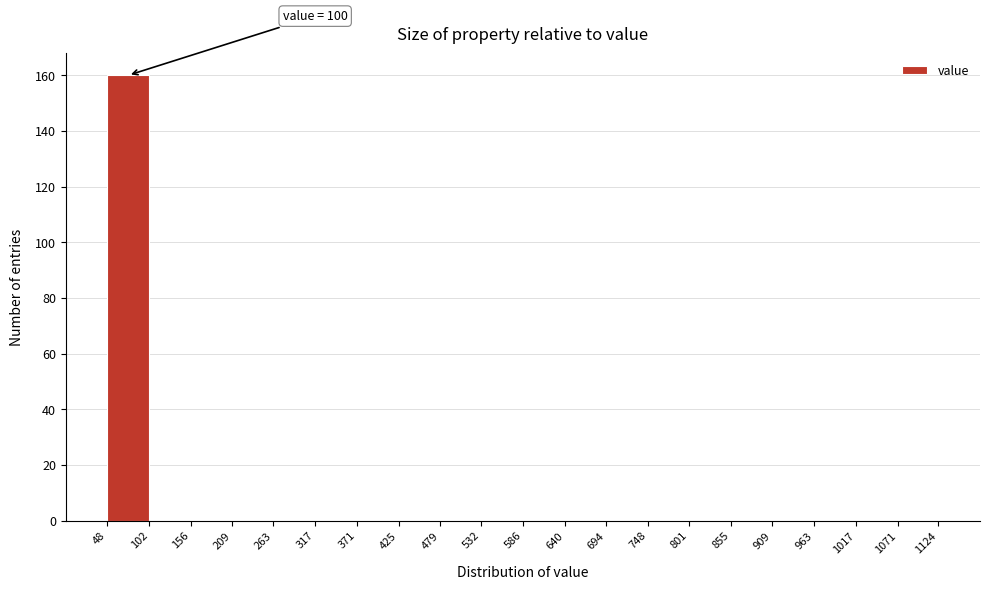

Over which range of the x-axis is the bar tallest?

48 to 102